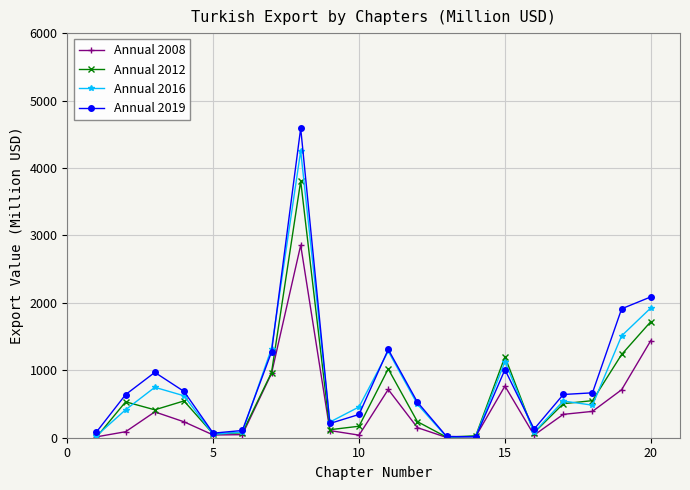

True or false: Annual 2012 has more than 1 points higher than both neighbors.

True